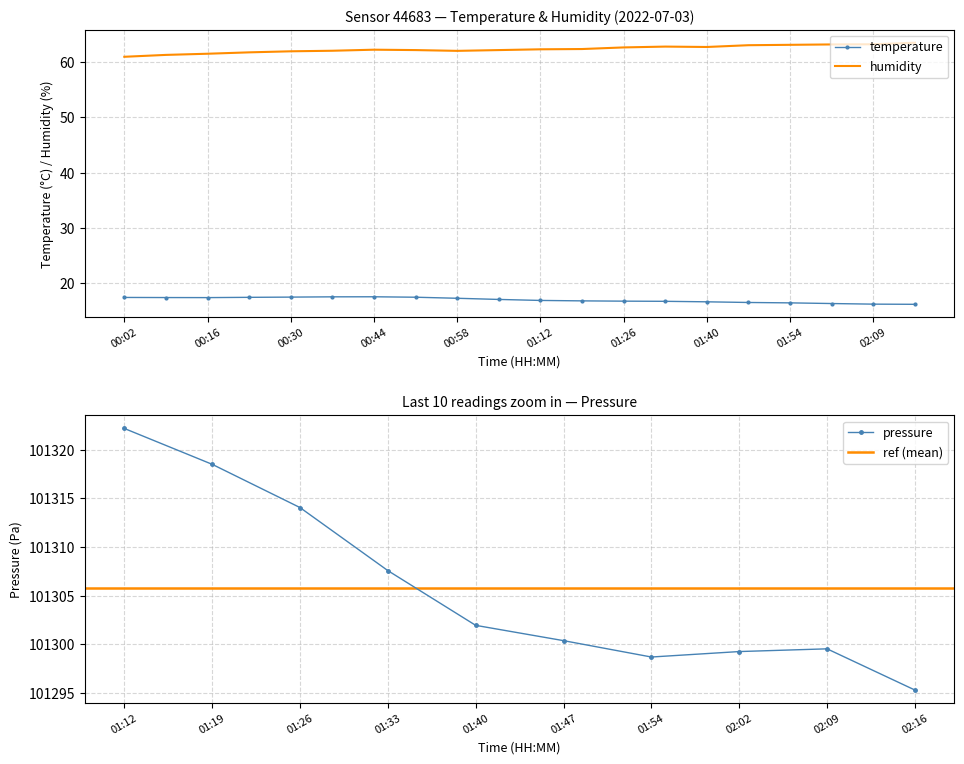

True or false: humidity and temperature intersect in this chart.

False